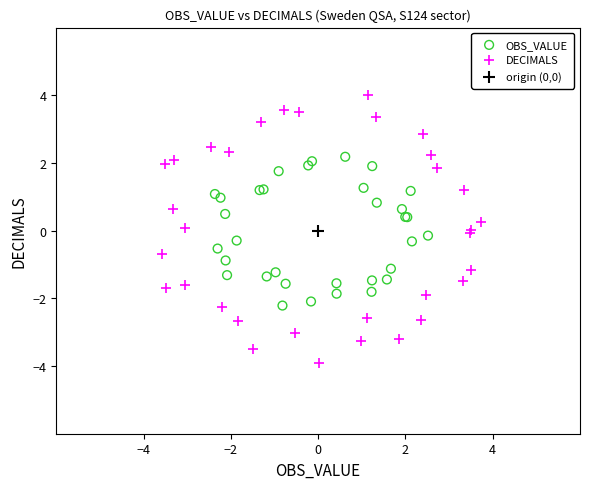

Which series reaches the minimum Y coordinate?

DECIMALS